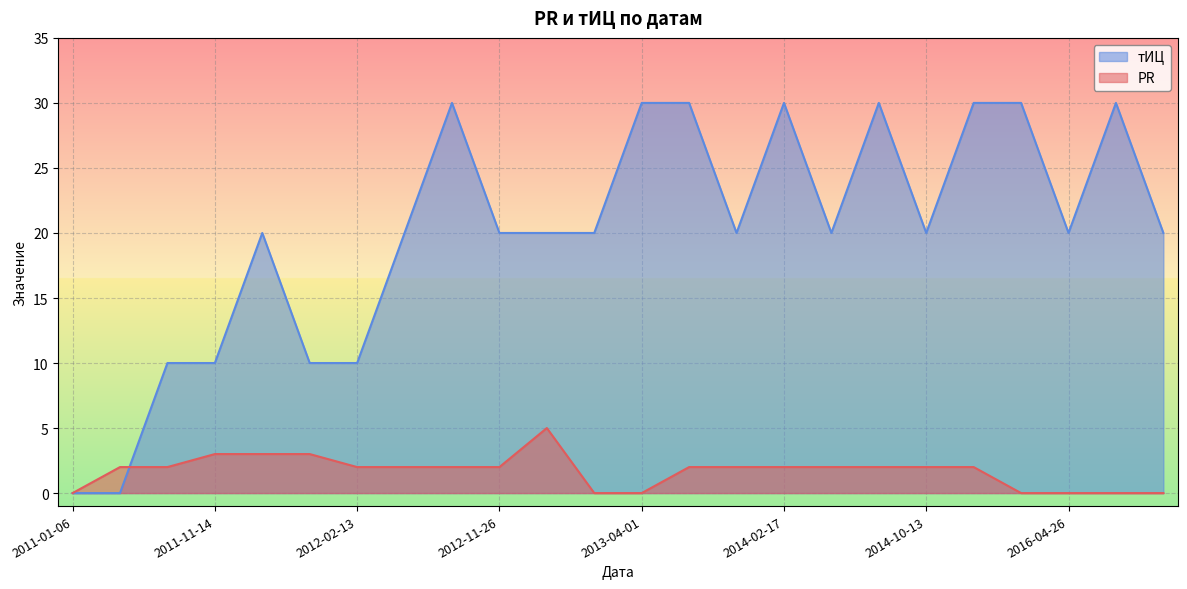

True or false: тИЦ and PR cross at least once.

True